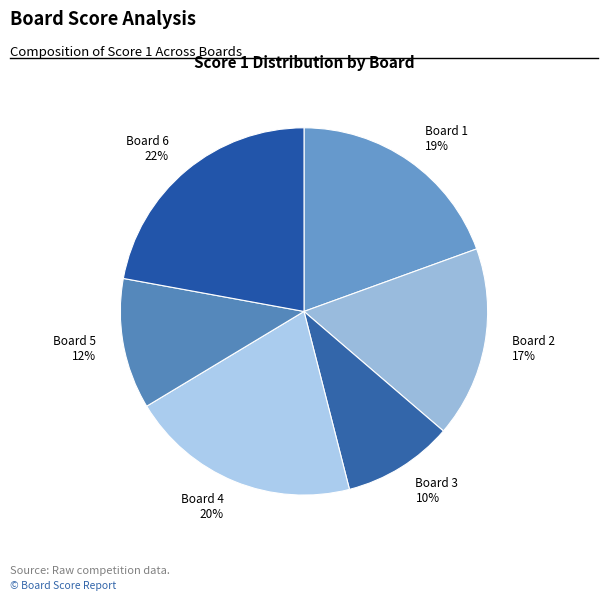

To the nearest percent, what percentage of the pie is Board 6?

22%